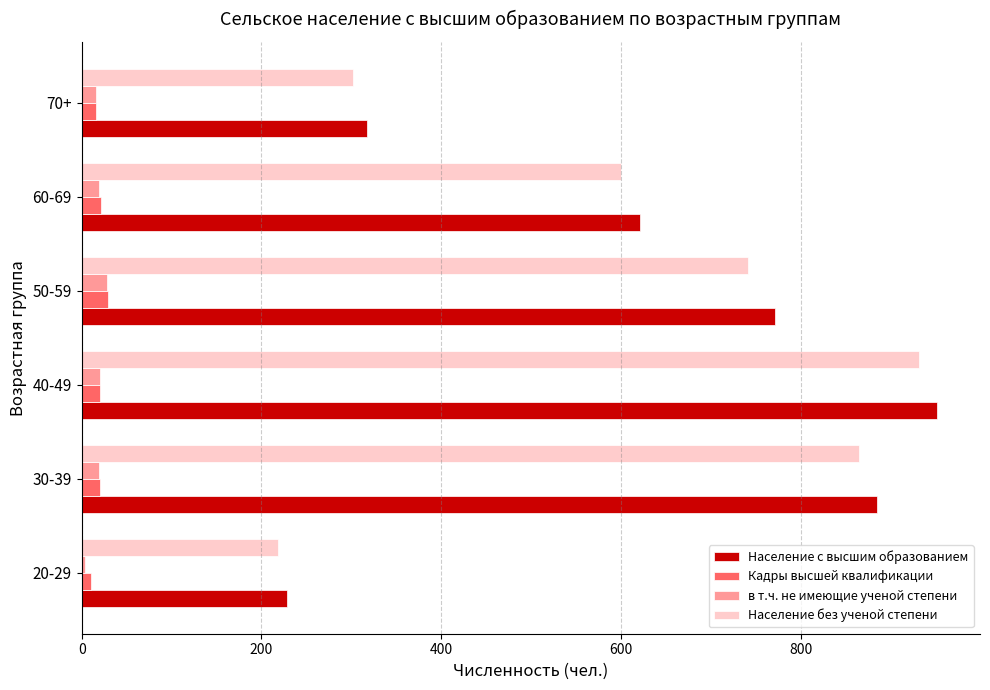

What is the smallest value displayed?

4